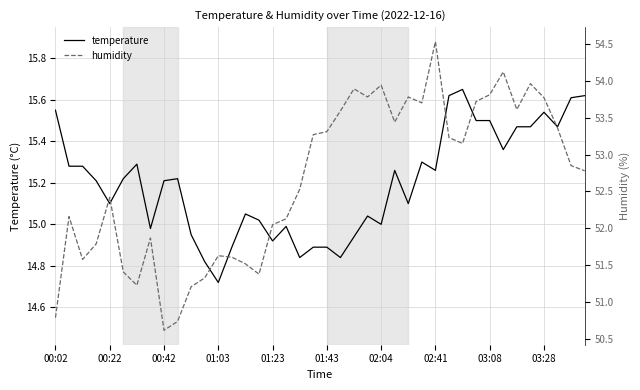

Between 00:42 and 01:03, which series saw the biggest shift?

humidity